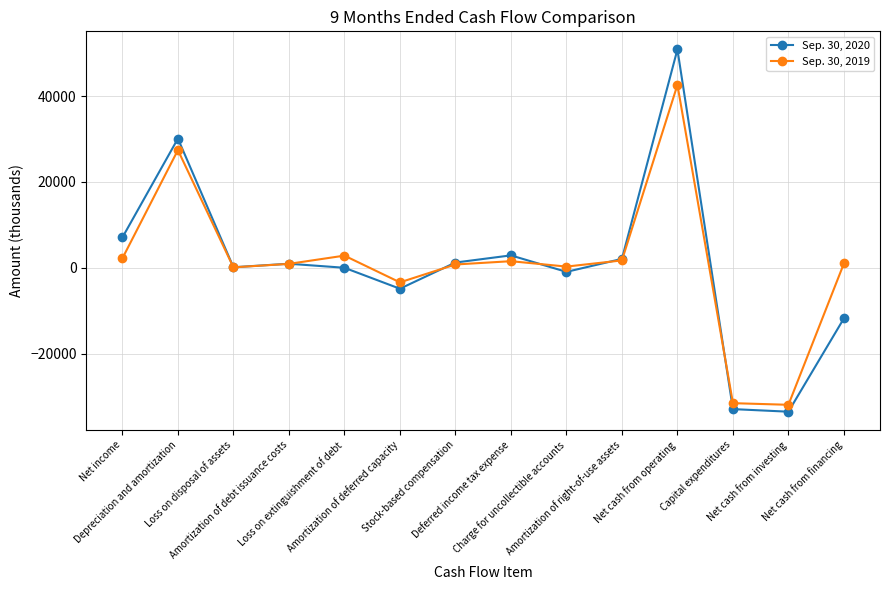

What is the value of the Sep. 30, 2020 point at the 11th from the left?

50886